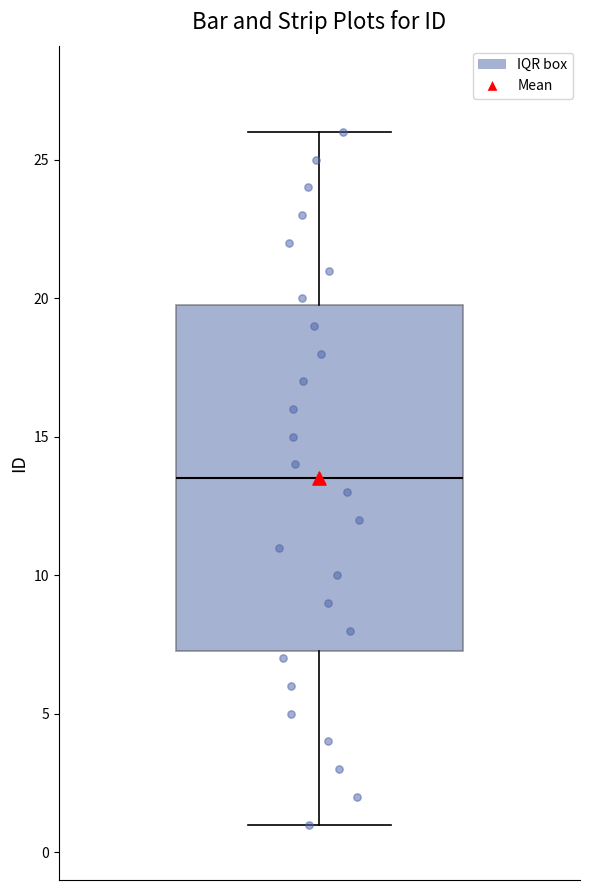

Where is the lower edge of the box on the y-axis? The values are not printed on the chart, so give them approximately, as read against the axis.

7.5